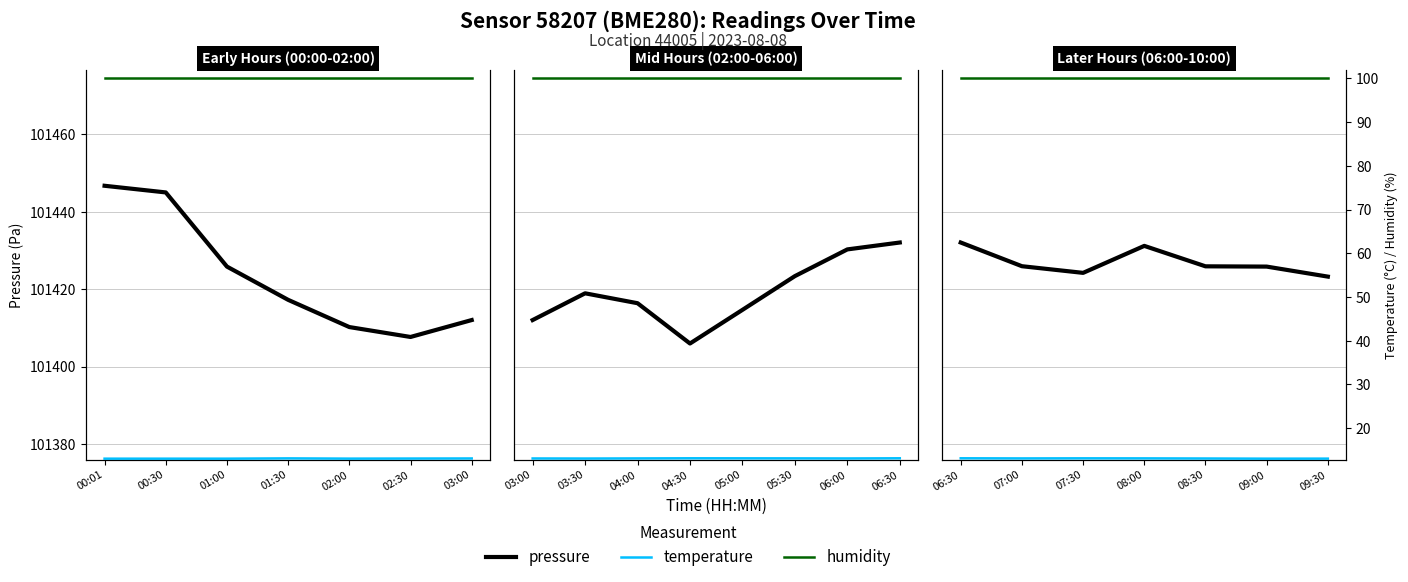

At 08:30, list the series in order from largest to smallest.

pressure, humidity, temperature